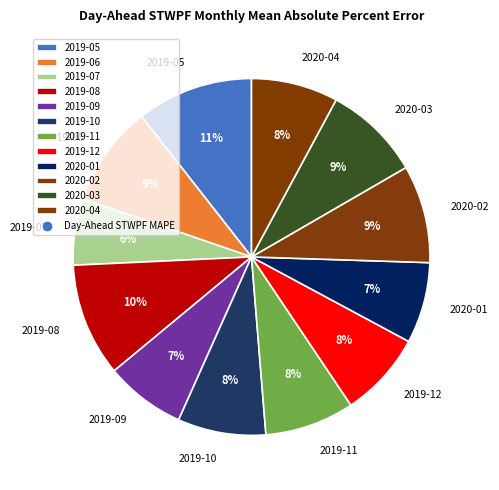

Do 2019-08 and 2019-06 together represent more than half of the pie?

No